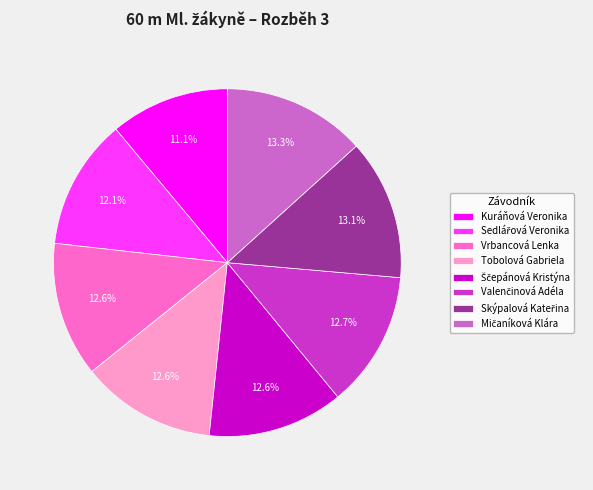

Do Vrbancová Lenka and Tobolová Gabriela together represent more than half of the pie?

No